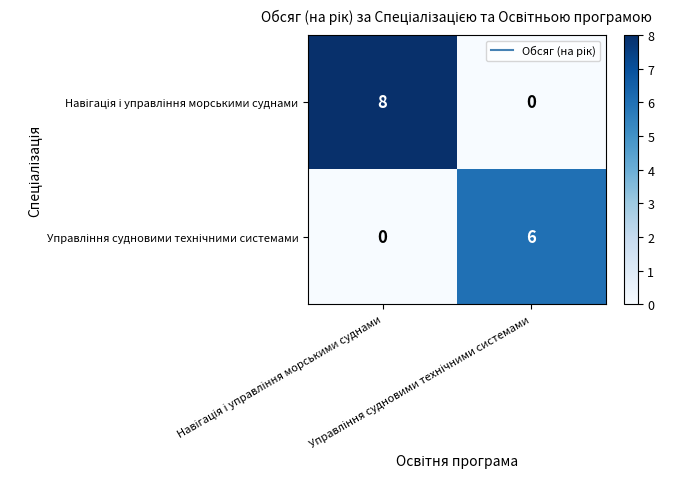

How many categories are shown in the chart?

2